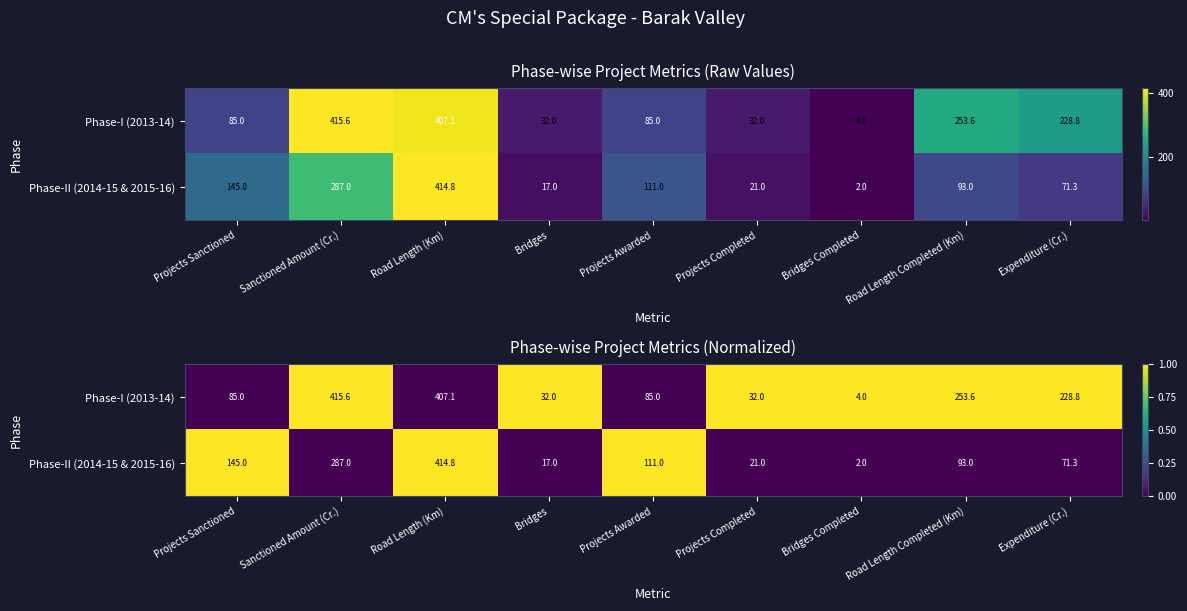

Read the Phase-I (2013-14) value at Expenditure (Cr.).

1